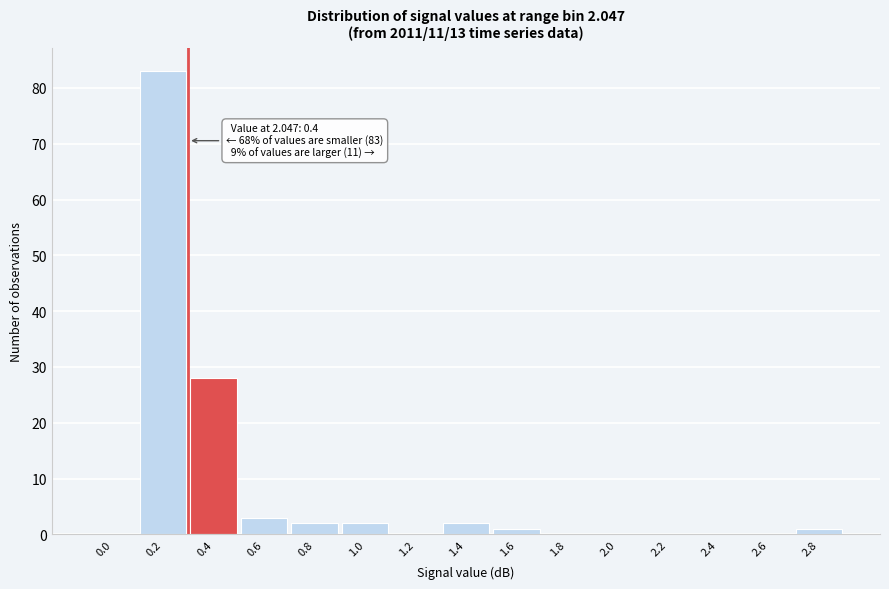

Reading left to right, list all the values displayed in this chart.

0.0=0	0.2=83	0.4=28	0.6=3	0.8=2	1.0=2	1.2=0	1.4=2	1.6=1	1.8=0	2.0=0	2.2=0	2.4=0	2.6=0	2.8=1